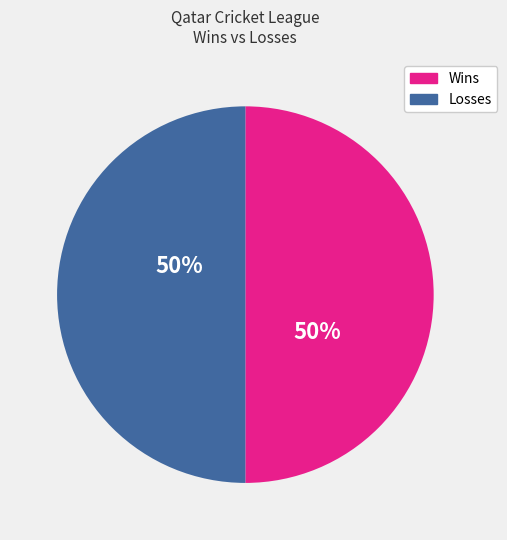

How many segments does this pie chart have?

2